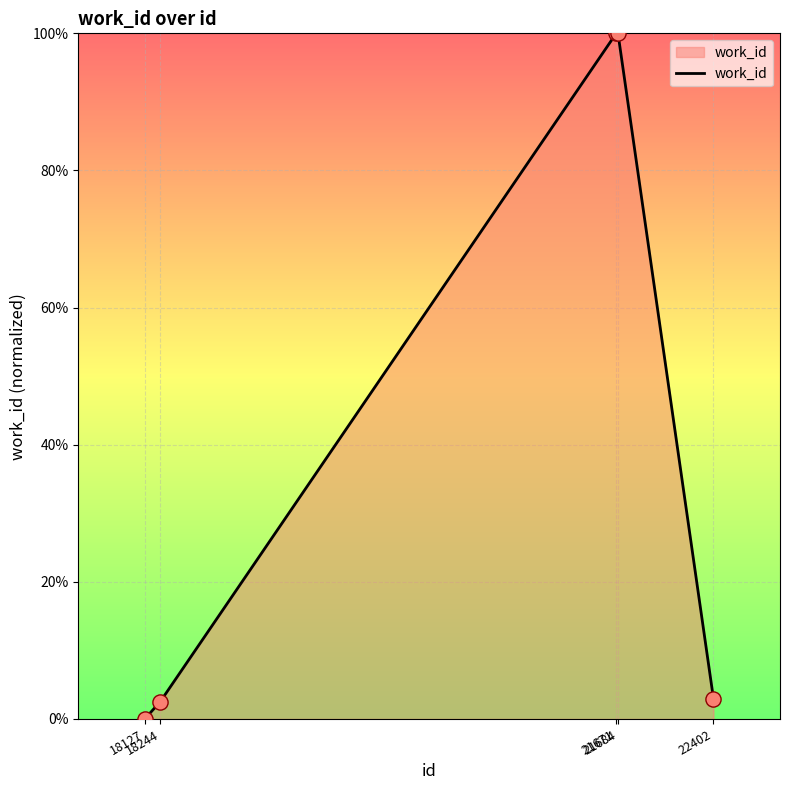

Which has a higher value, 21671 or 18244?

21671